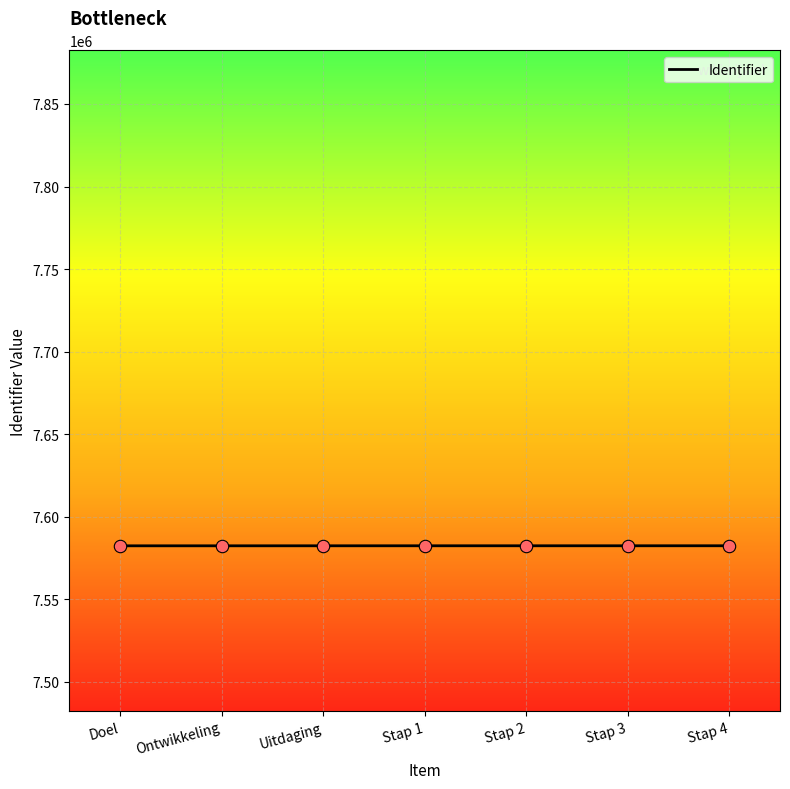

What is the ratio of the value at Ontwikkeling to the value at Stap 1?

1.0